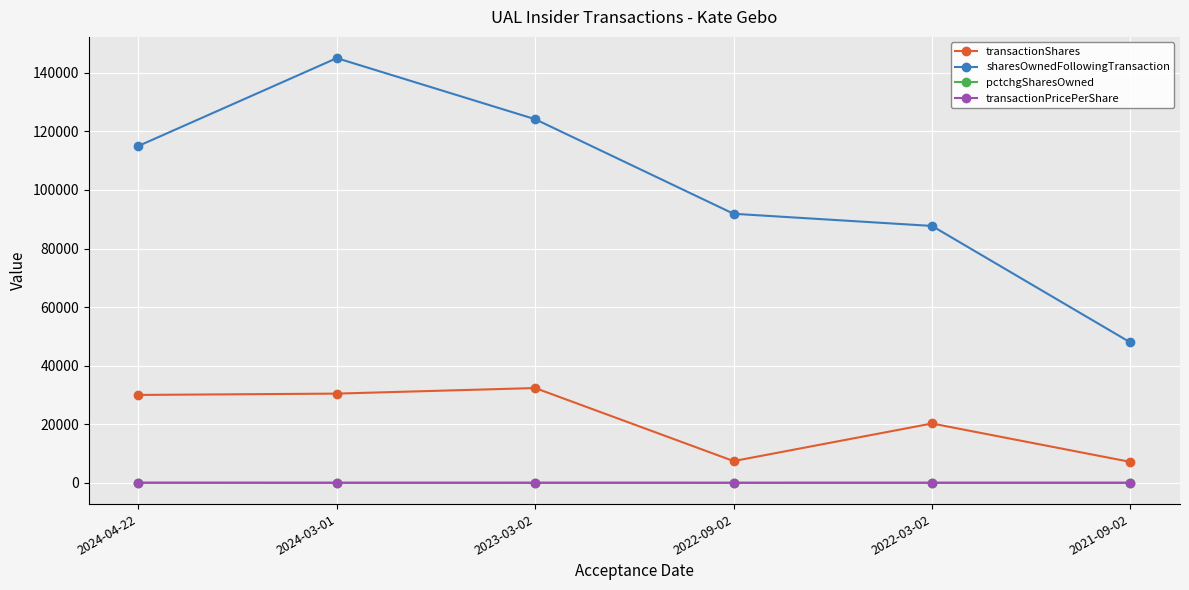

What is the difference between the sharesOwnedFollowingTransaction values at 2024-04-22 and 2024-03-01?

30000.0